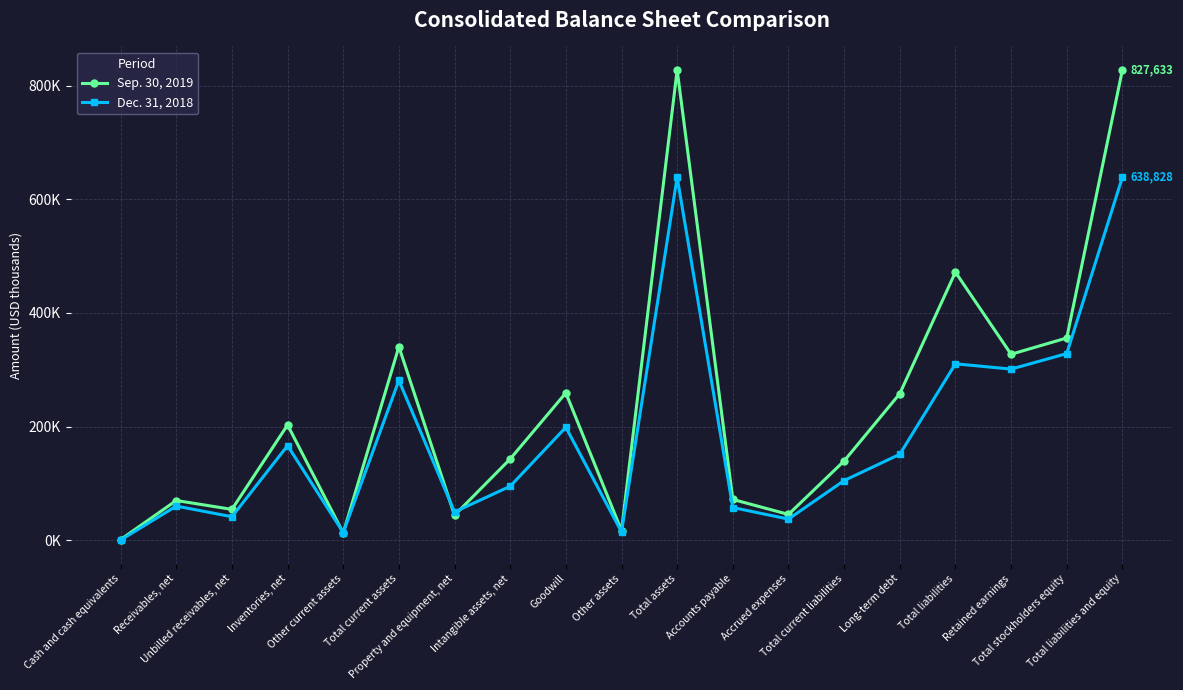

After their last crossing, which series has the higher values: Dec. 31, 2018 or Sep. 30, 2019?

Sep. 30, 2019